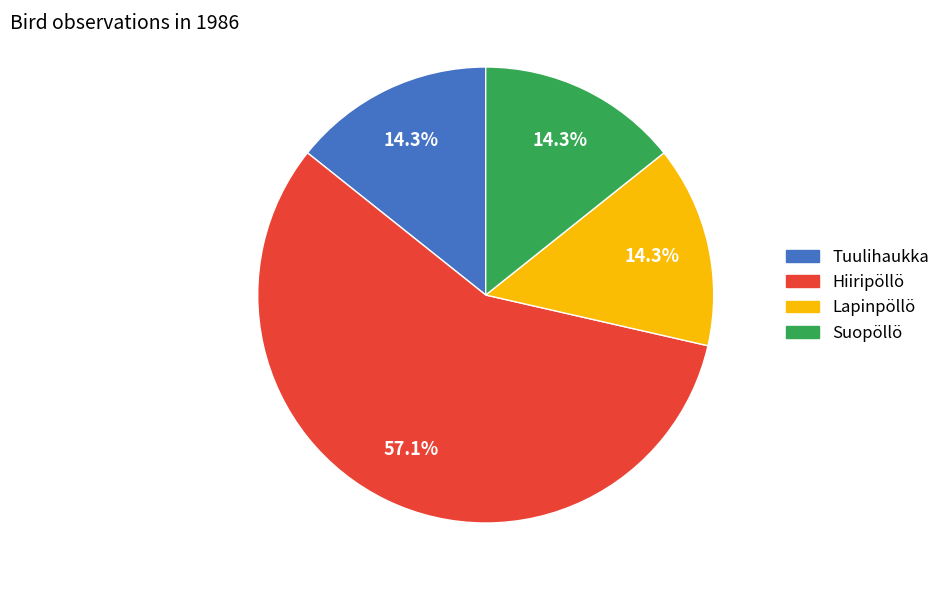

To the nearest percent, what is the difference between the largest and smallest slice percentages?

43%